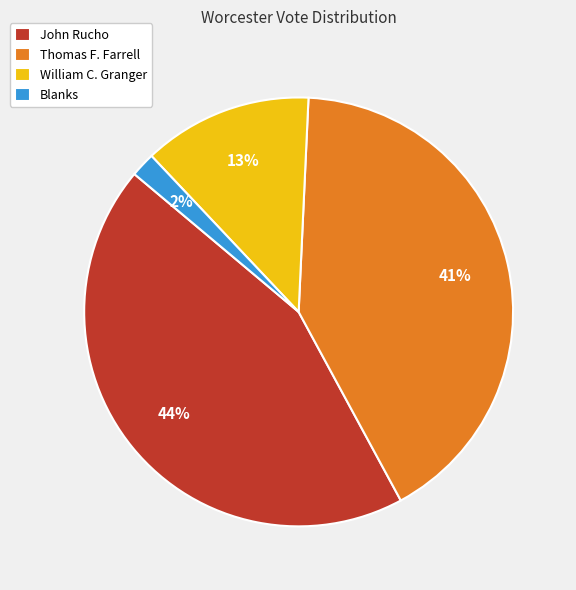

To the nearest percent, what percentage of the pie is John Rucho?

44%